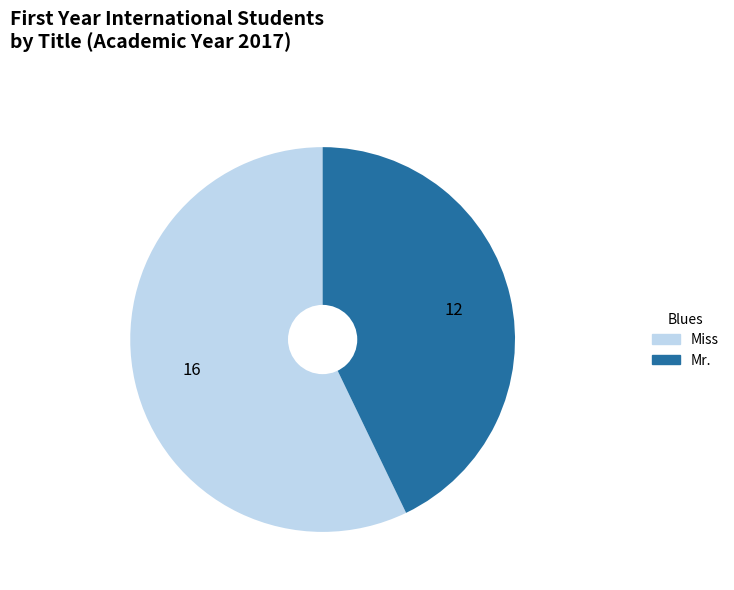

Which has a higher value, Mr. or Miss?

Miss